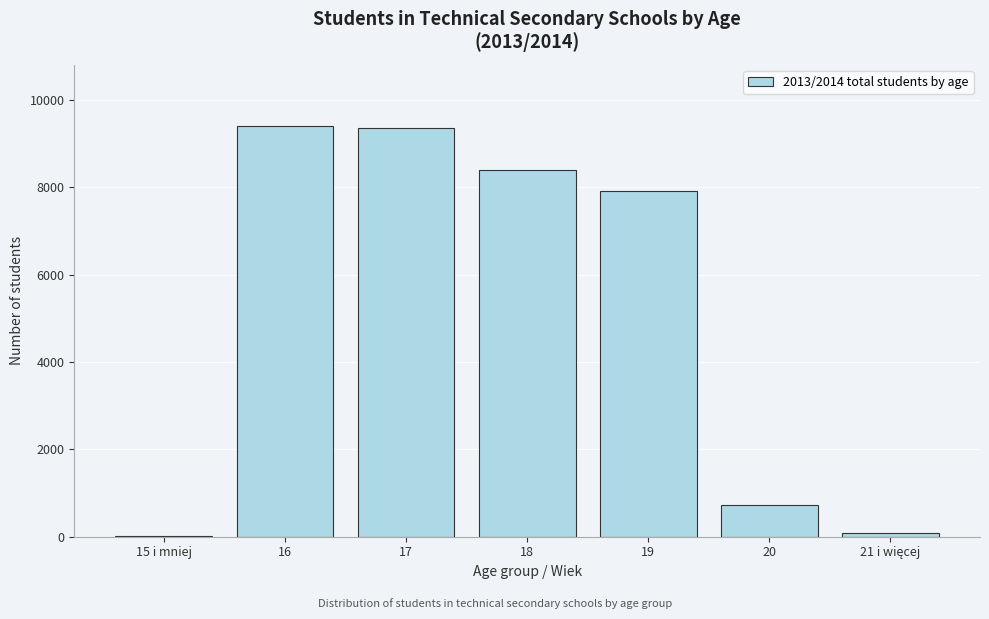

Is it true that the value at 18 is 12927?

False